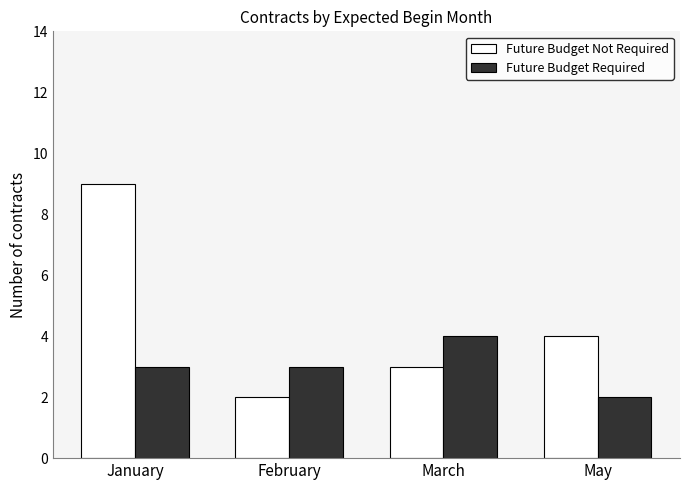

Reading left to right, extract all data points from this chart.

Future Budget Not Required: January=9	February=2	March=3	May=4
Future Budget Required: January=3	February=3	March=4	May=2